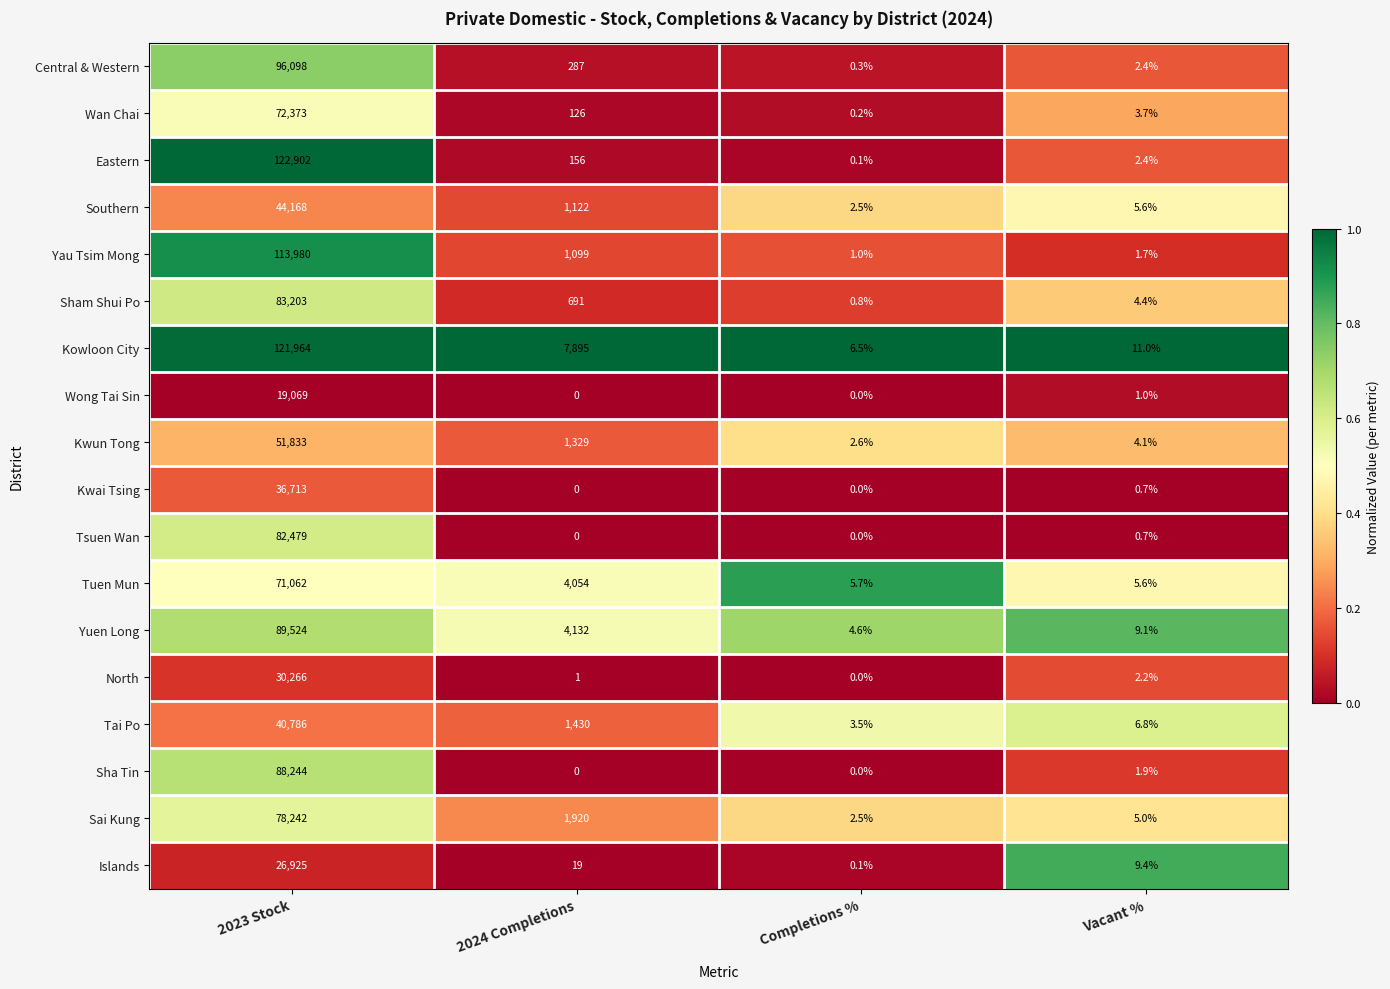

Is it true that Tuen Mun equals 5.7 at Completions %?

True